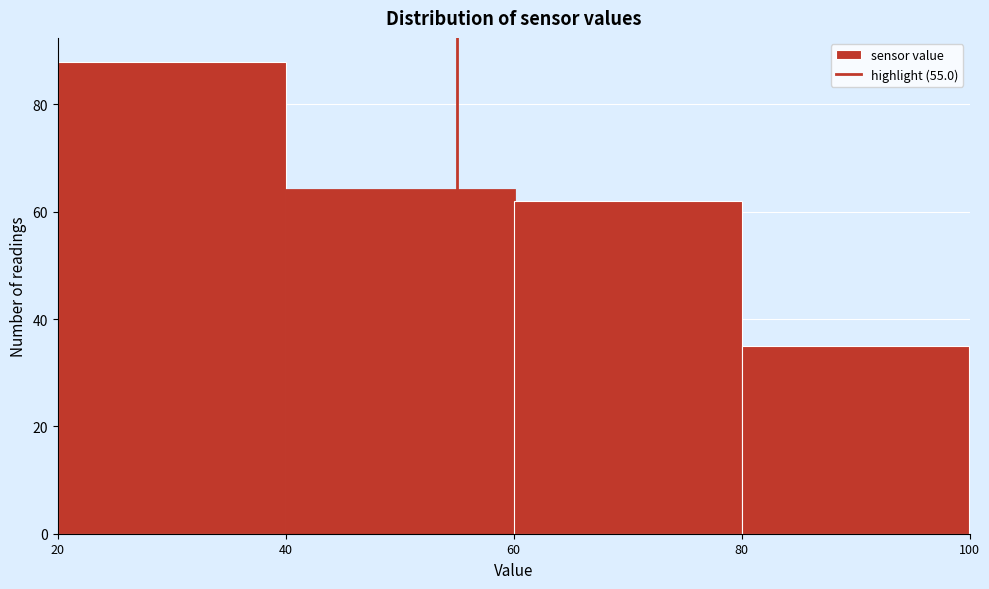

Reading left to right, list every bar in this chart as the range it spans on the x-axis followed by its height. The values are not printed on the chart, so give them approximately, as read against the axis.

20 to 40: 88
40 to 60: 64
60 to 80: 62
80 to 100: 36